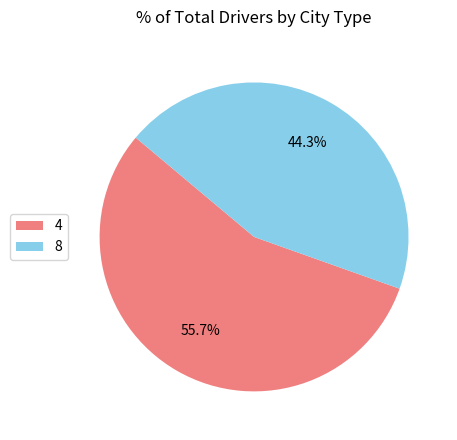

To the nearest percent, what is the difference between the largest and smallest slice percentages?

11%